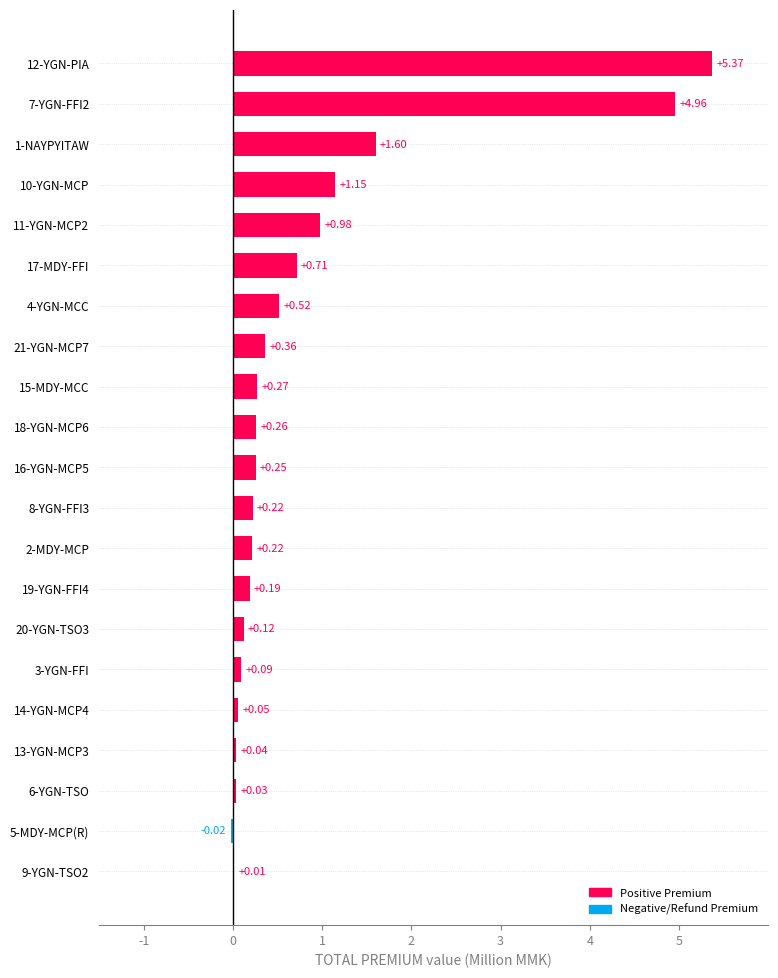

Does the chart contain stacked bars?

No